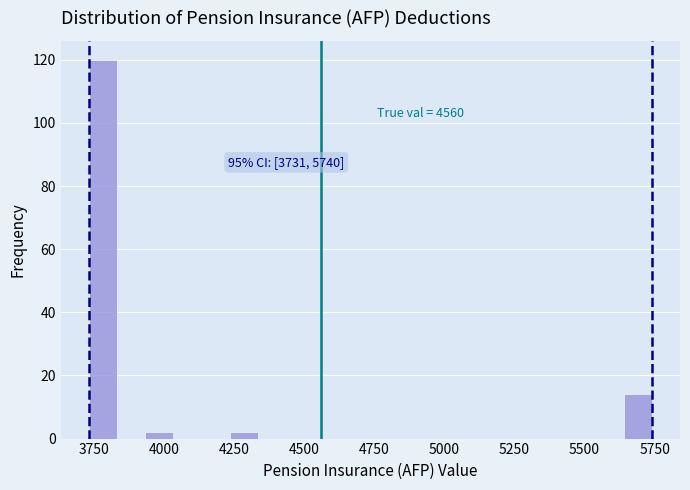

Around what value on the x-axis is the tallest bar? Give the approximate position of its centre, as read against the axis.

3800